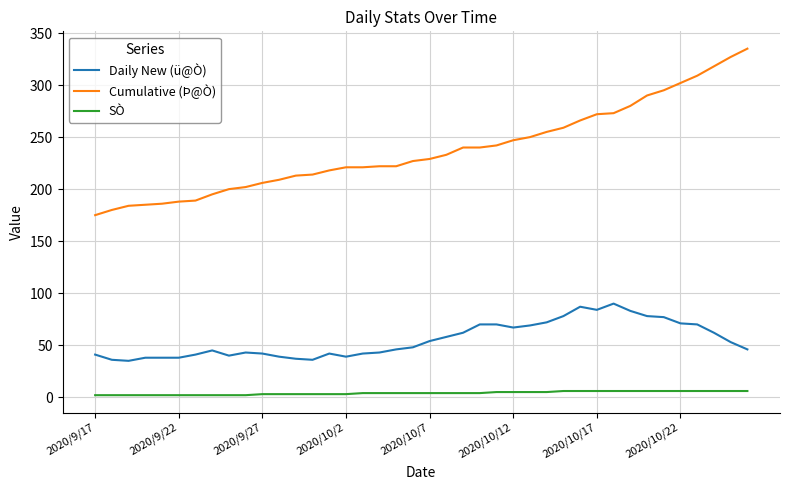

Which series has the largest range (max minus min)?

Cumulative (Þ@Ò)